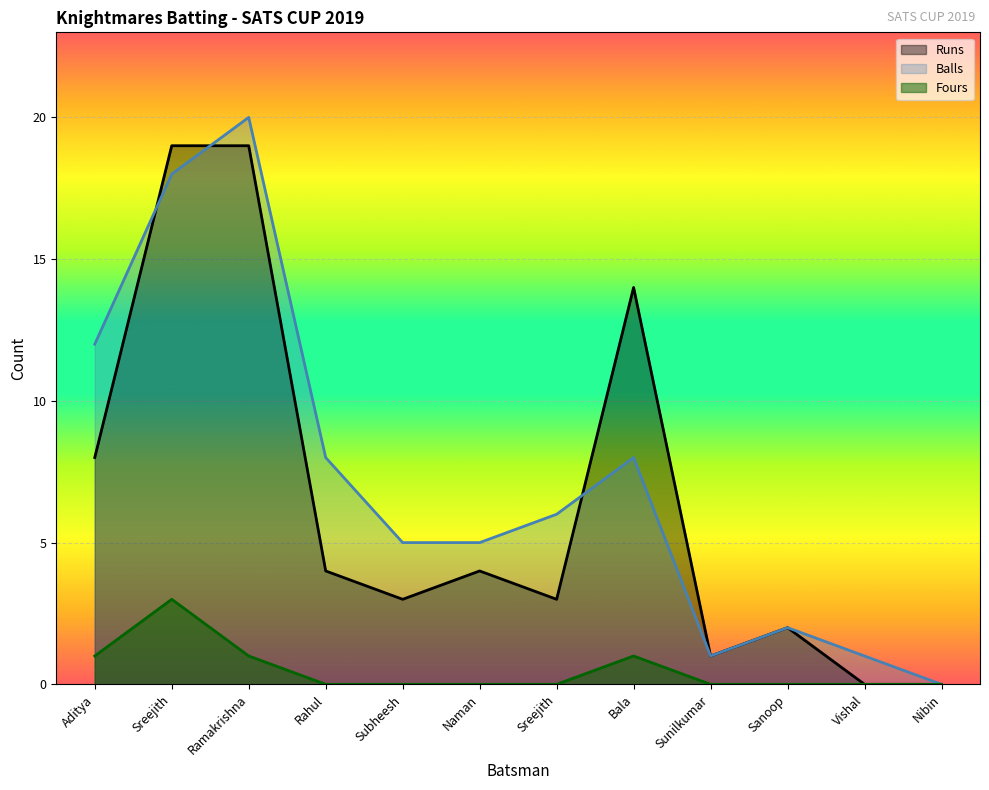

Where is the first local minimum for Runs?

Subheesh